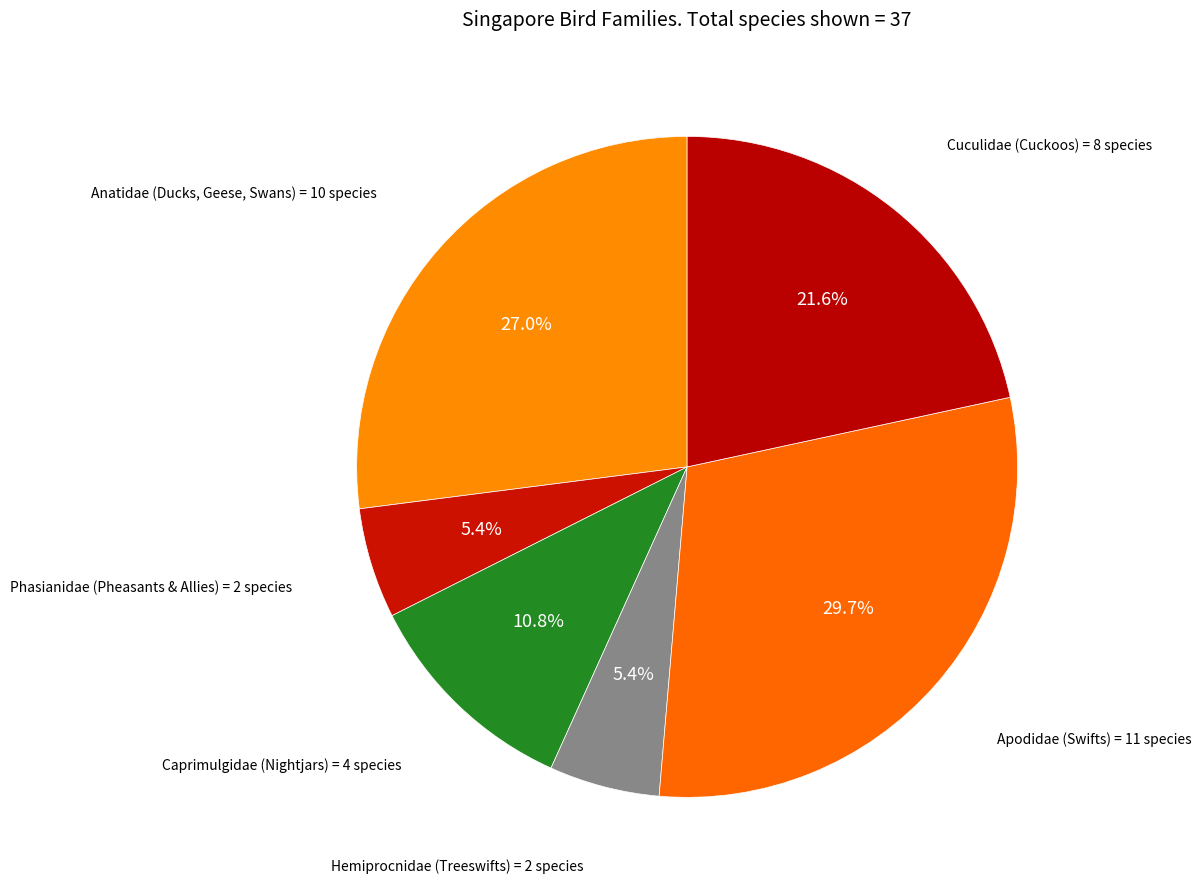

How many slices are in this pie chart?

6